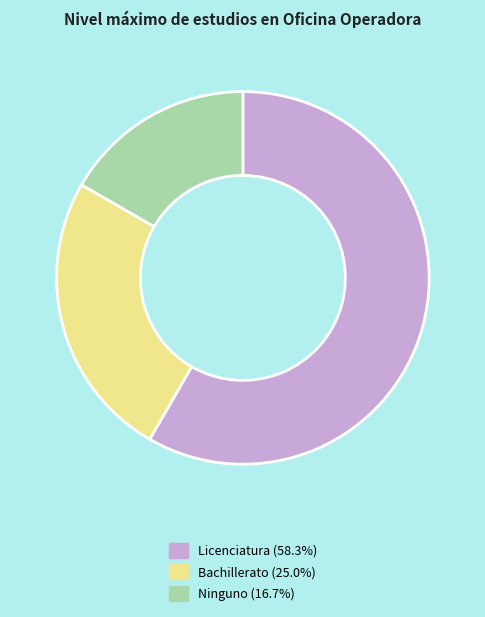

Which category accounts for the majority?

Licenciatura